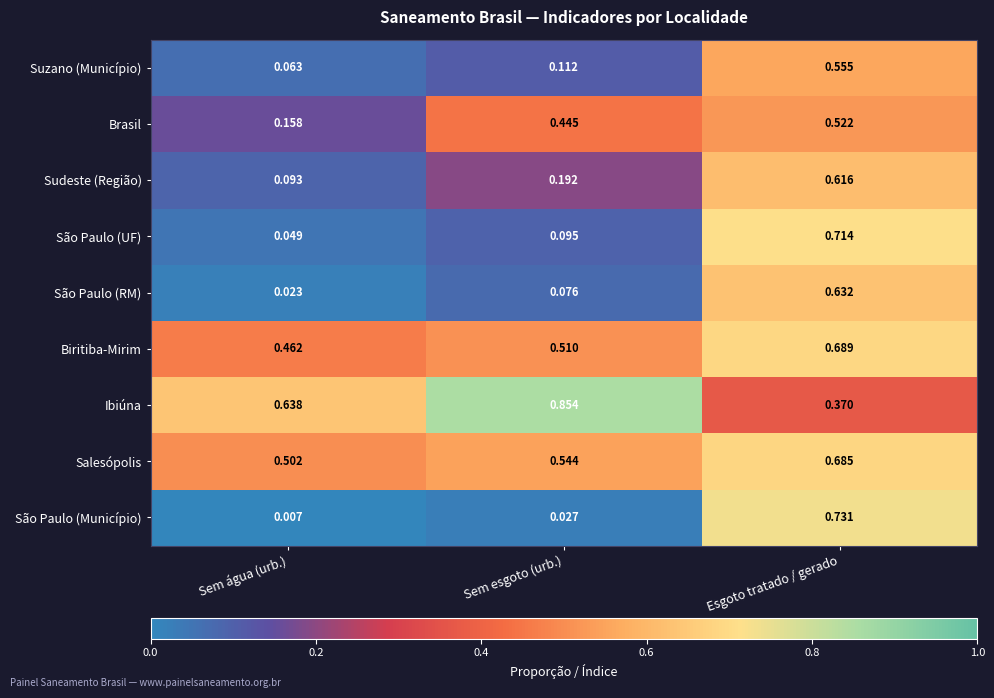

At which label is São Paulo (UF) closest to 0?

Sem água (urb.)